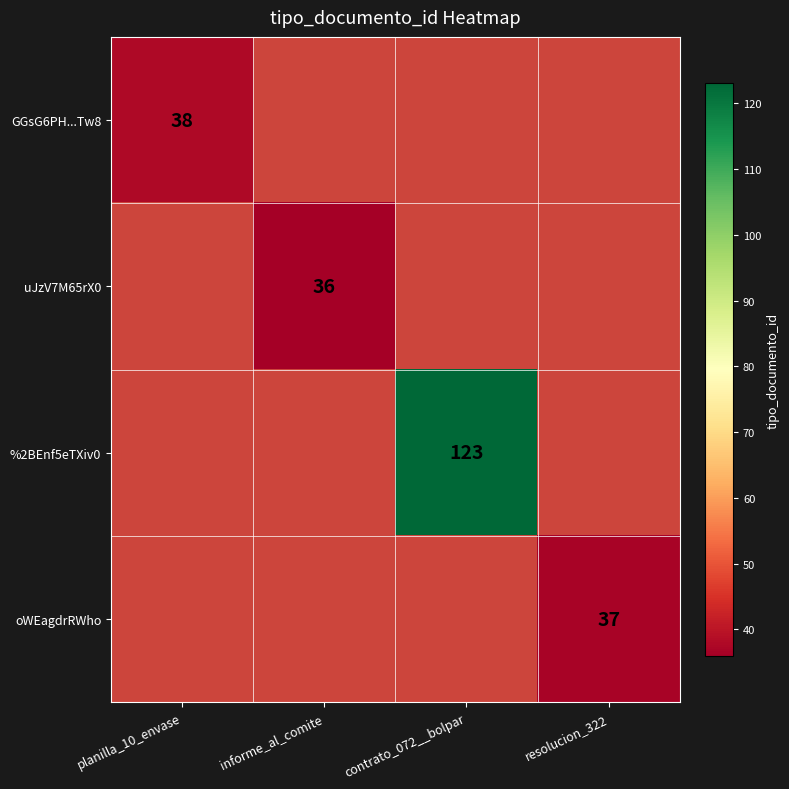

The %2BEnf5eTXiv0 series shows 209 at contrato_072__bolpar. True or false?

False